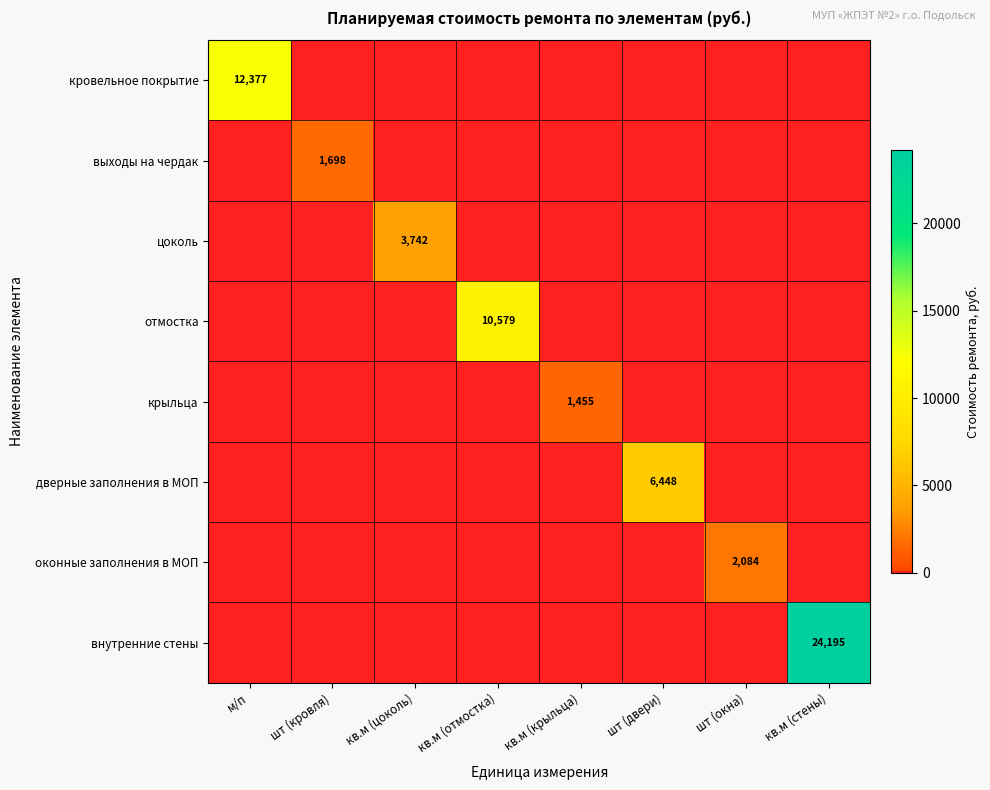

True or false: оконные заполнения в МОП has a value of 3675 at шт (окна).

False